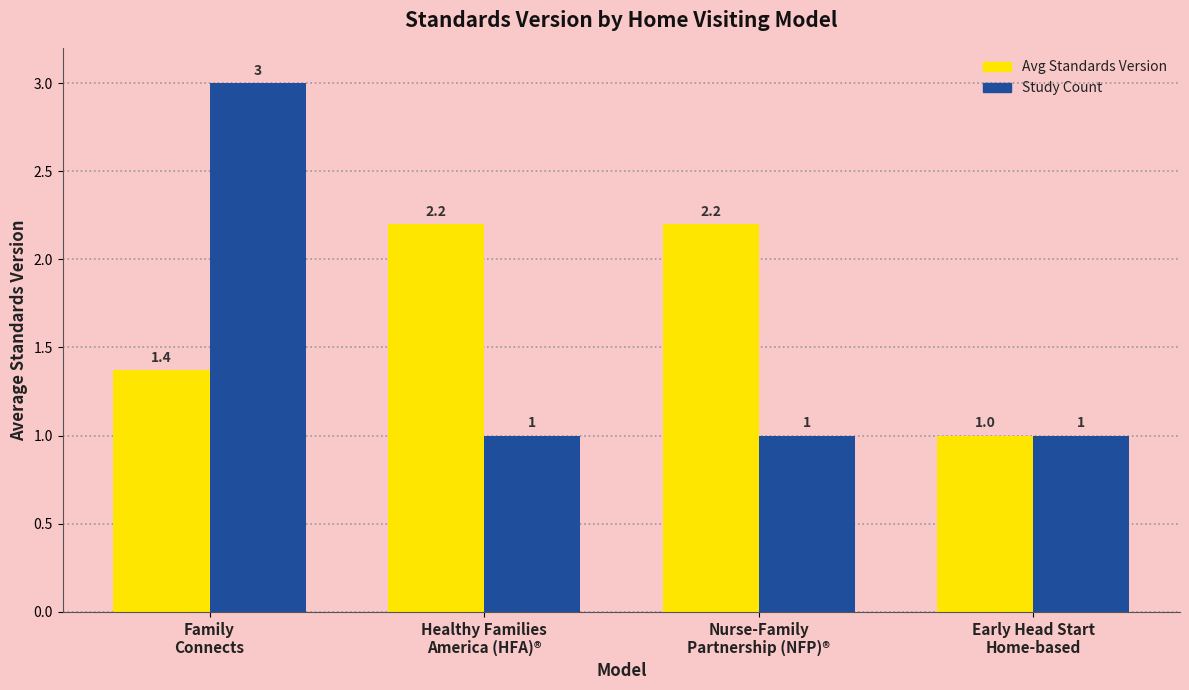

Read the Study Count value at Nurse-Family
Partnership (NFP)®.

1.0